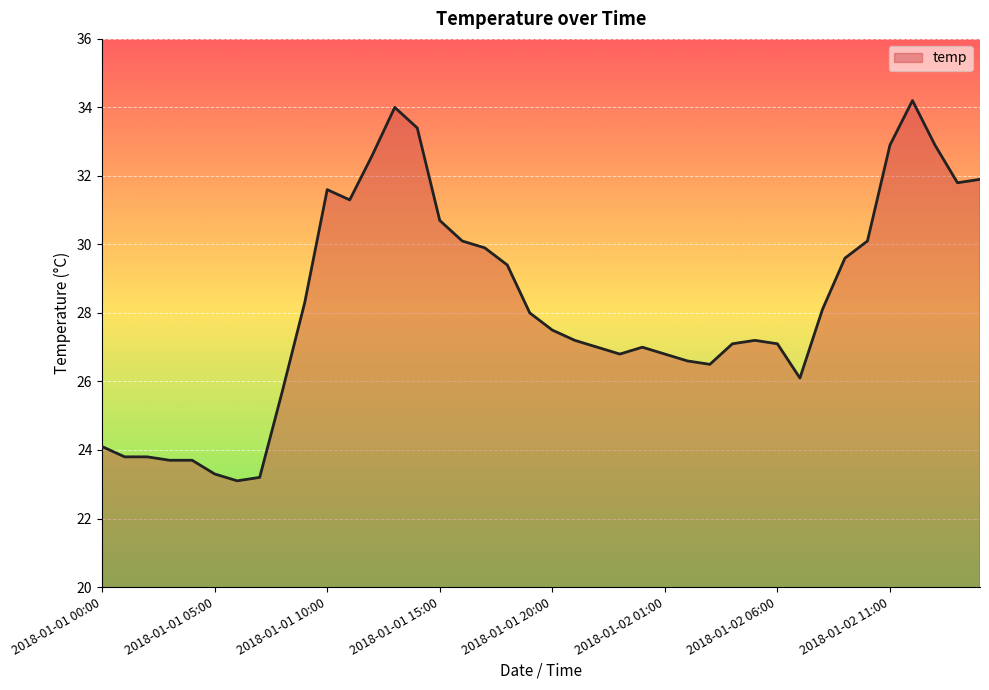

What is the greatest value displayed?

34.2